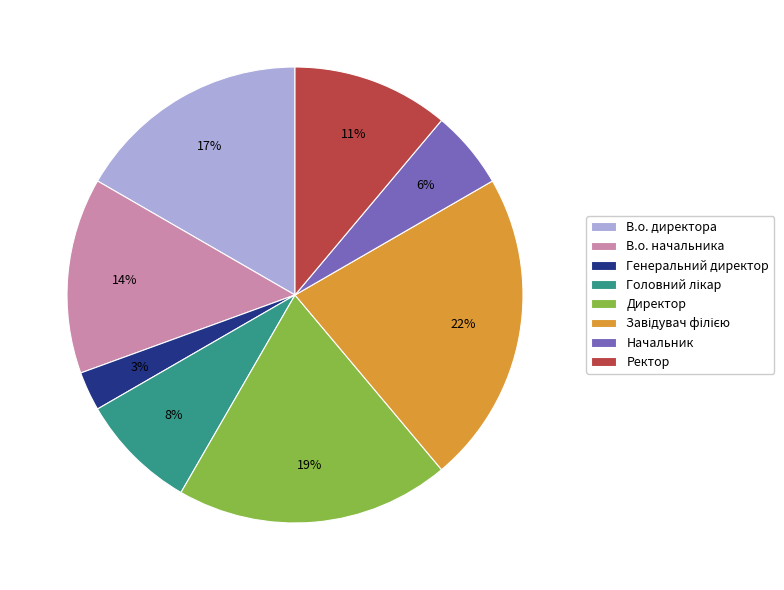

What percentage is the Генеральний директор slice, to the nearest percent?

3%